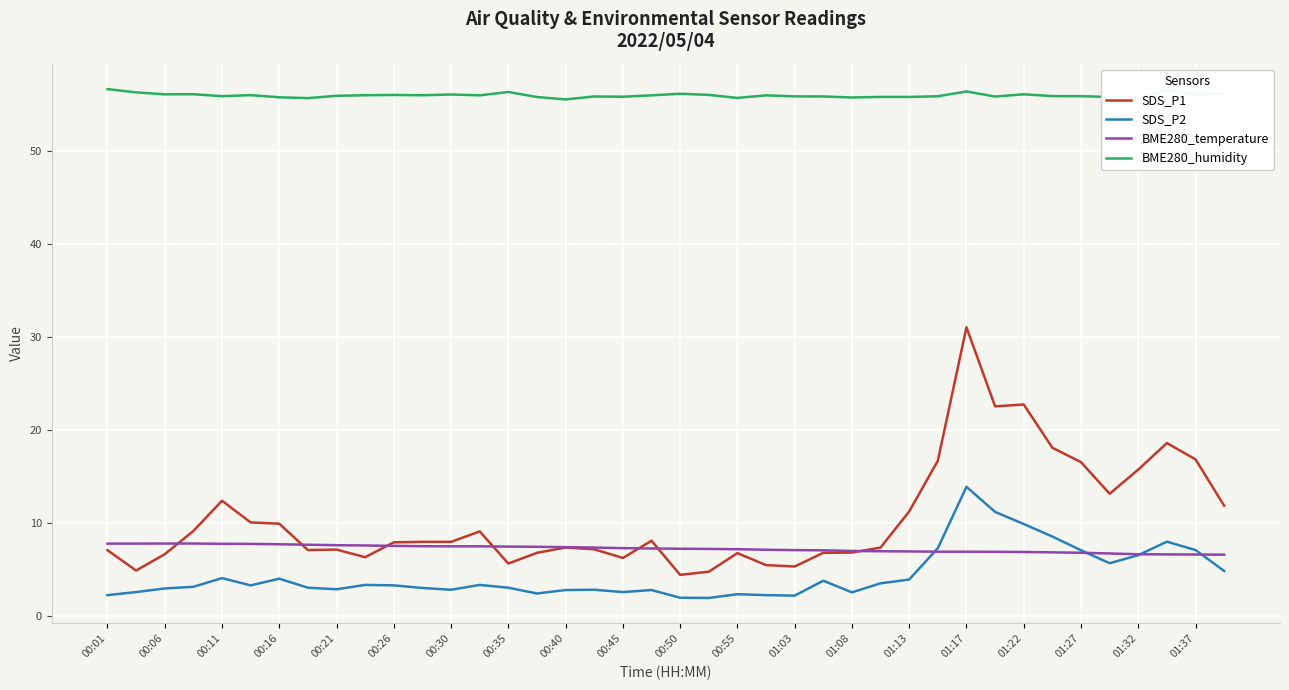

What are all the series names shown in the legend?

SDS_P1, SDS_P2, BME280_temperature, BME280_humidity